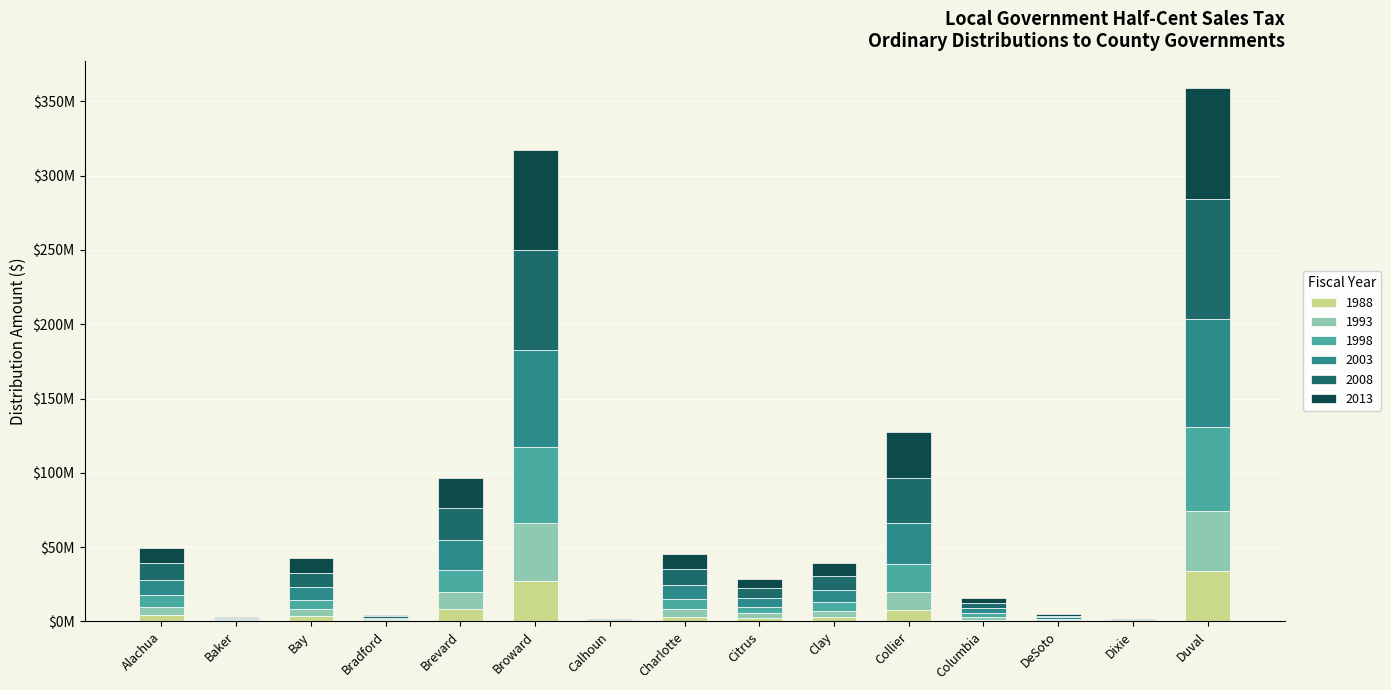

Are the bars horizontal?

No